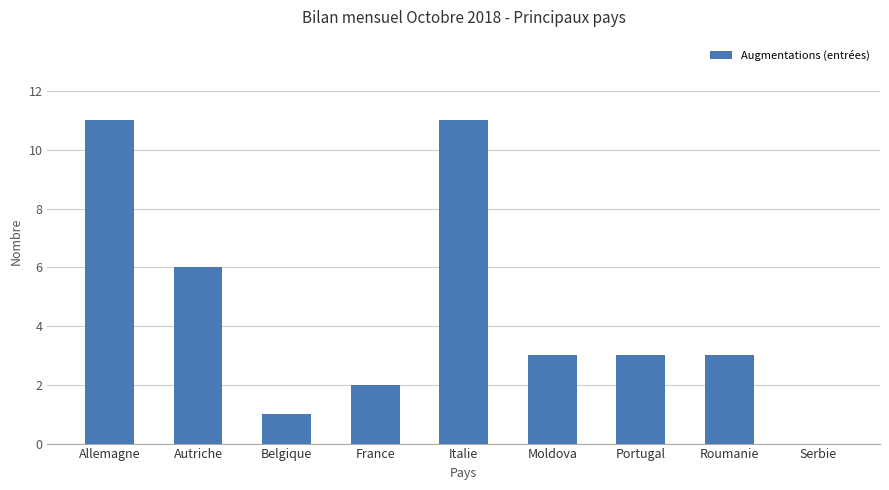

The value at Serbie is 5. True or false?

False